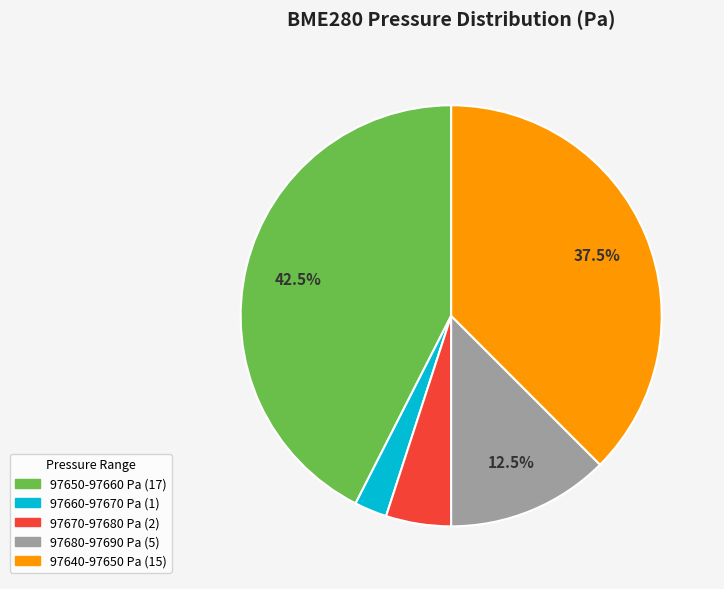

Does any single category account for the majority?

No